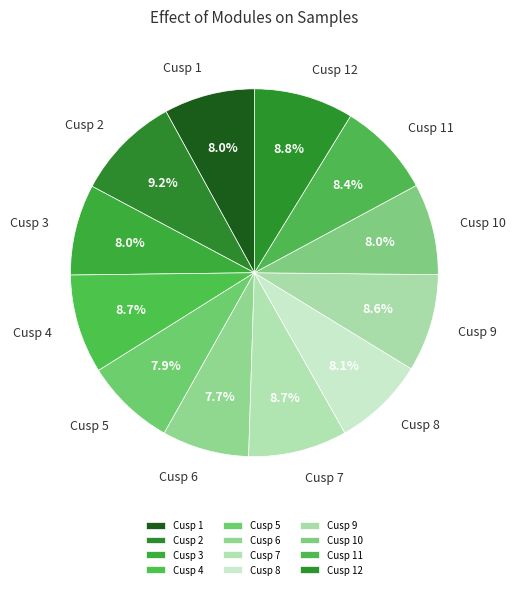

Does Cusp 3 account for over 50% of the chart?

No